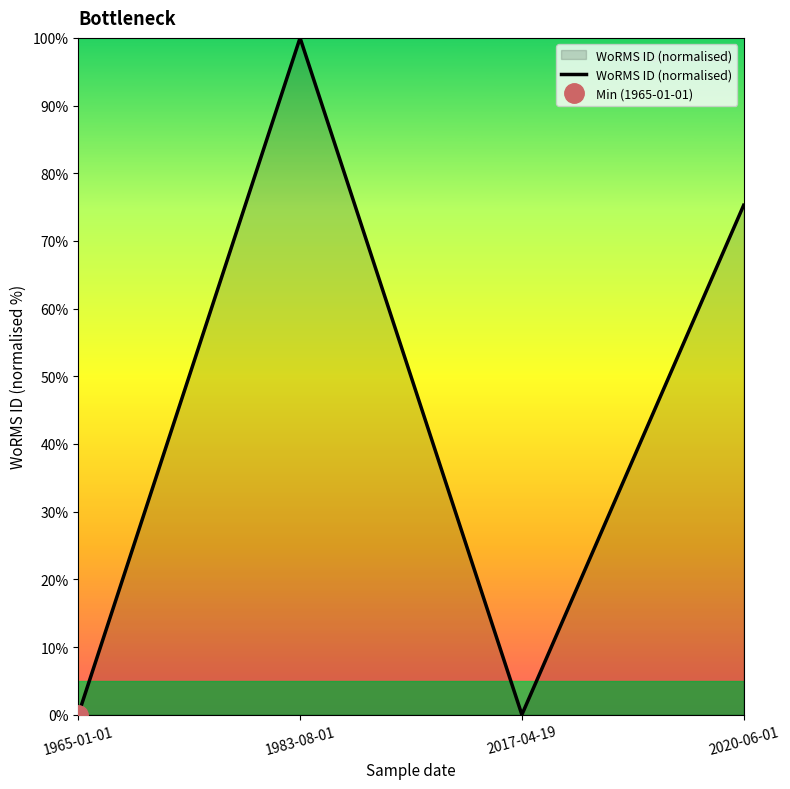

Which has a higher value, 2017-04-19 or 1983-08-01?

1983-08-01